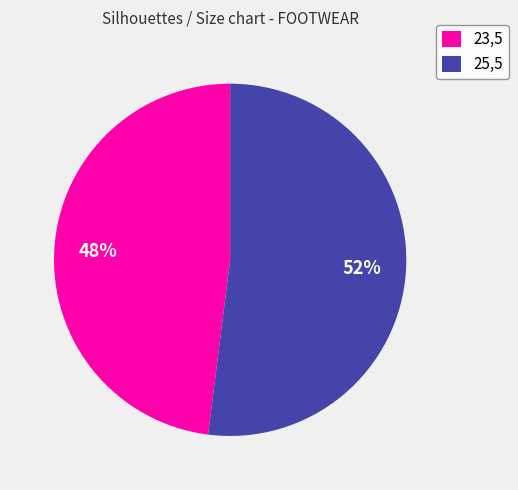

To the nearest percent, what is the difference between the largest and smallest slice percentages?

4%